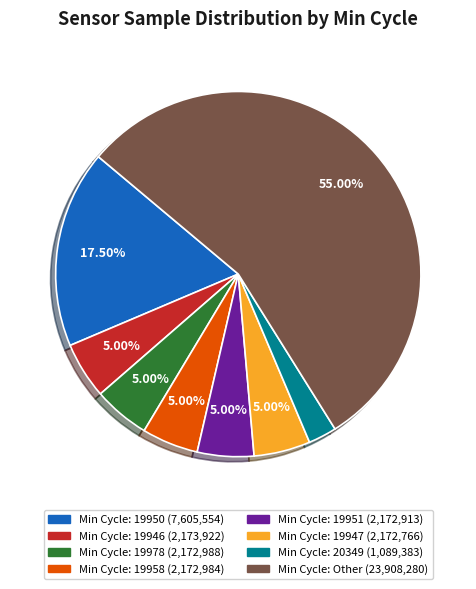

Does any single category account for the majority?

Yes